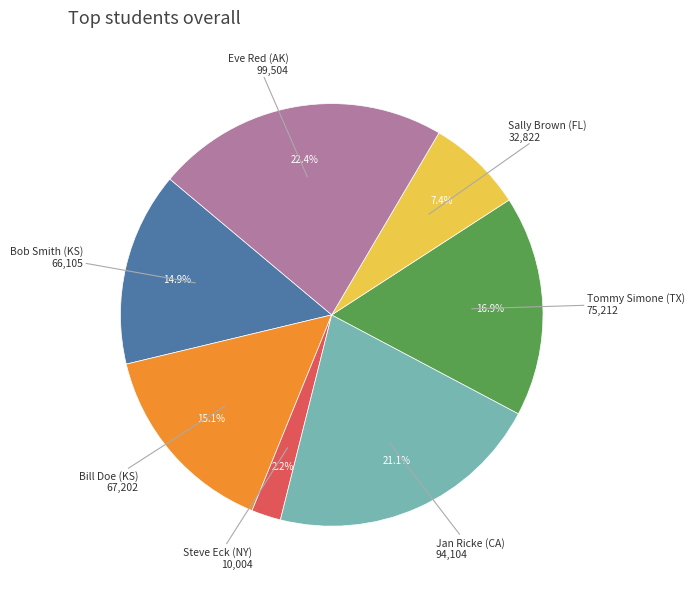

Is there any slice that represents more than half of the pie?

No